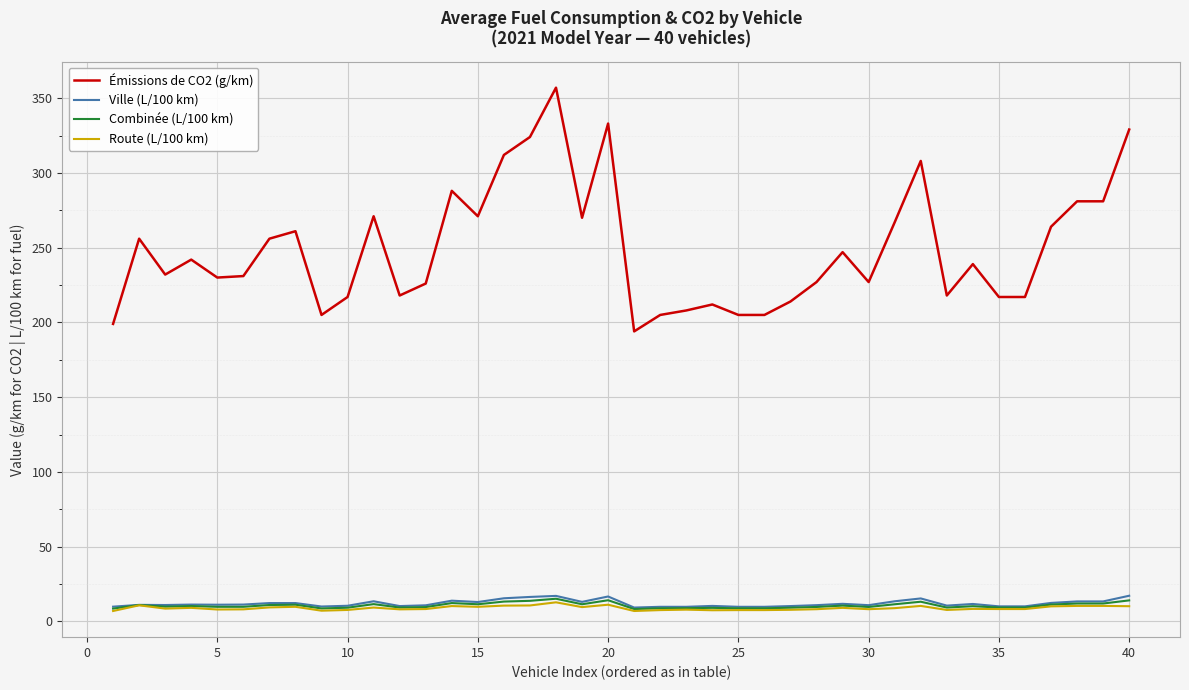

True or false: Route (L/100 km) and Émissions de CO2 (g/km) cross at least once.

False